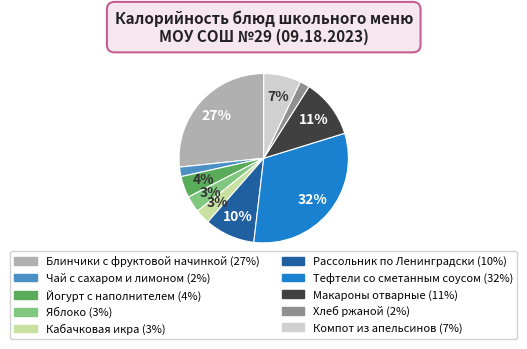

To the nearest percent, what is the difference between the largest and smallest slice percentages?

30%